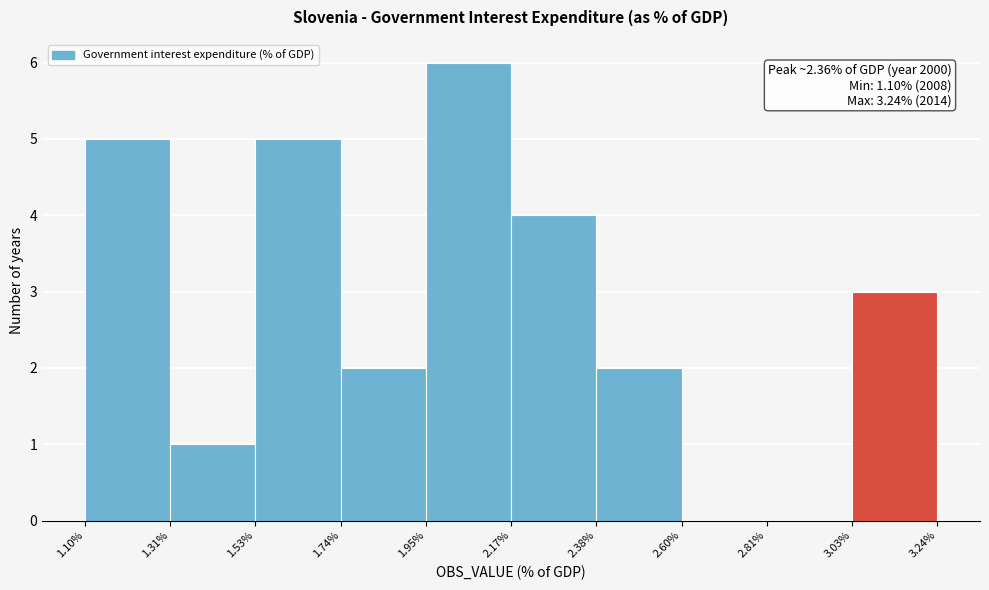

Over which range of the x-axis is the bar tallest?

1.95% to 2.17%